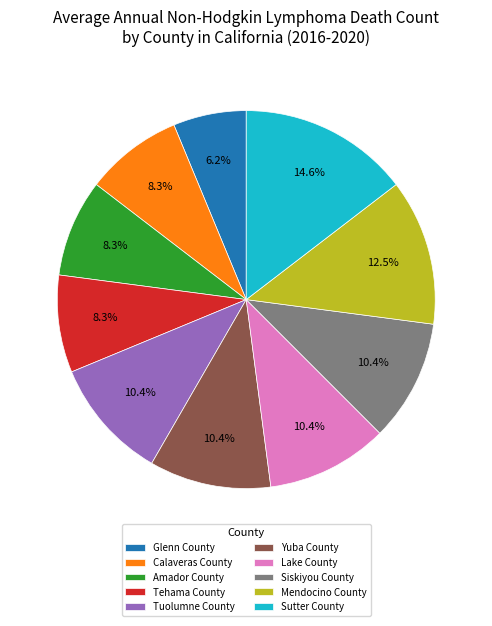

Does Sutter County account for over 50% of the chart?

No